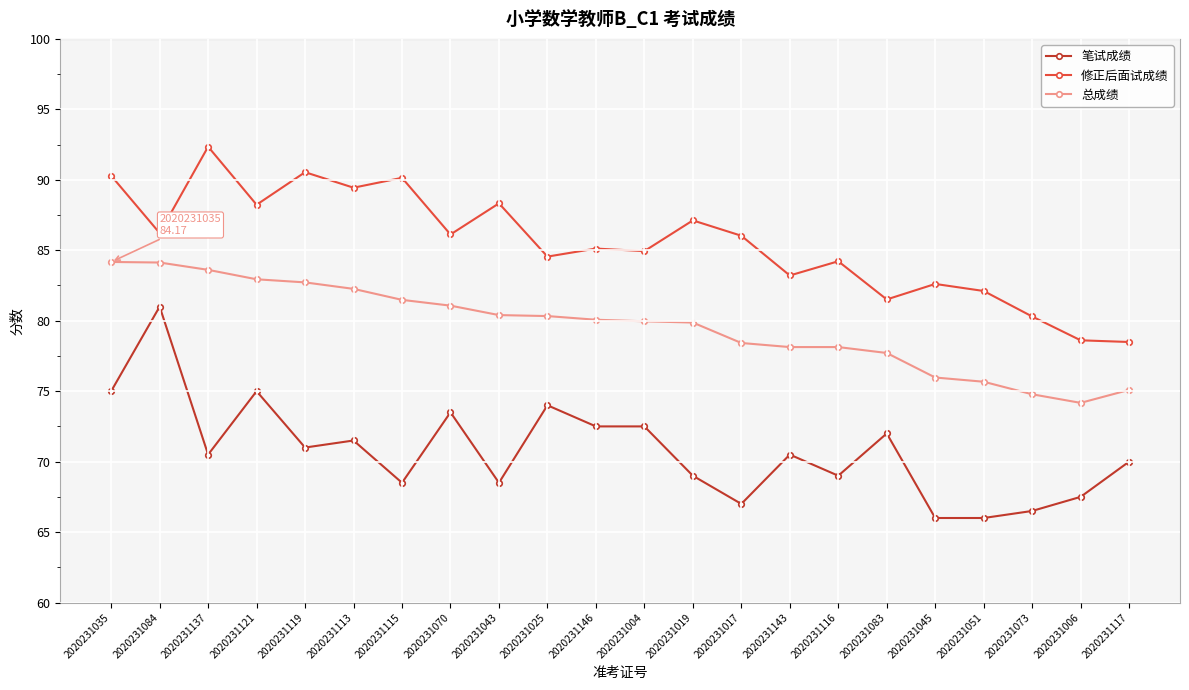

What is the value of the 笔试成绩 point at the 21st from the left?

67.5